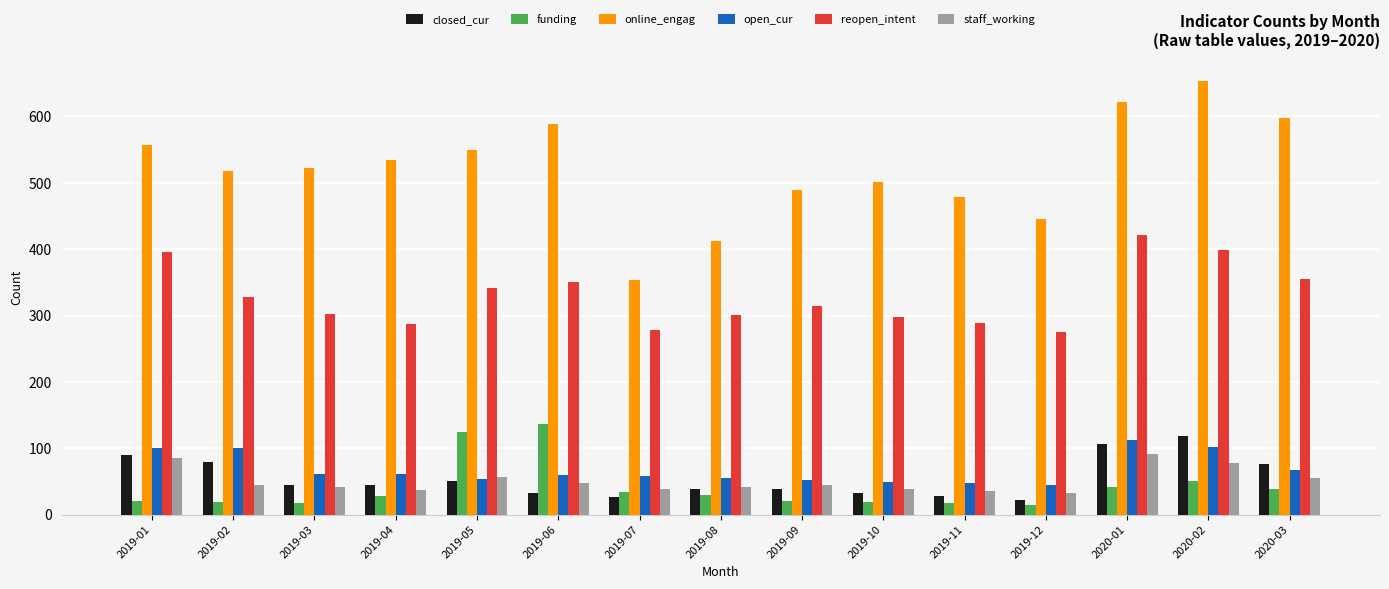

What is the highest value of the online_engag series?

654